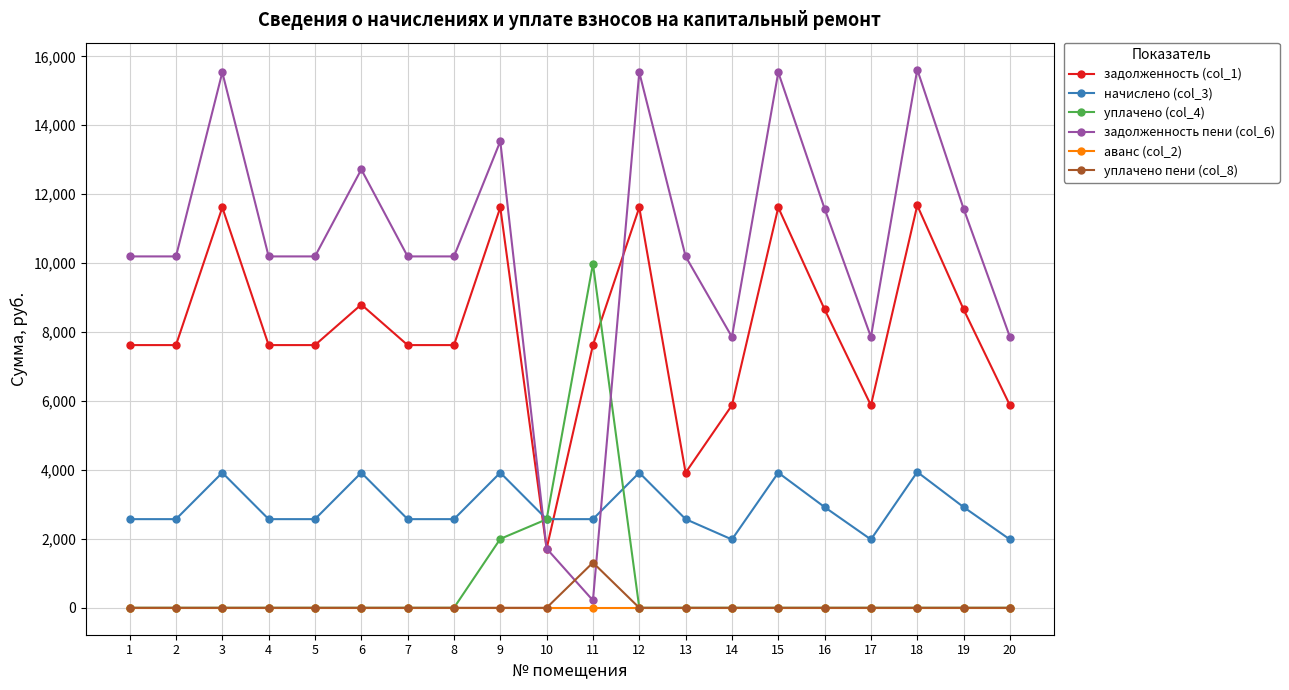

Rank the series by their maximum value, from highest to lowest.

задолженность пени (col_6), задолженность (col_1), уплачено (col_4), начислено (col_3), уплачено пени (col_8), аванс (col_2)